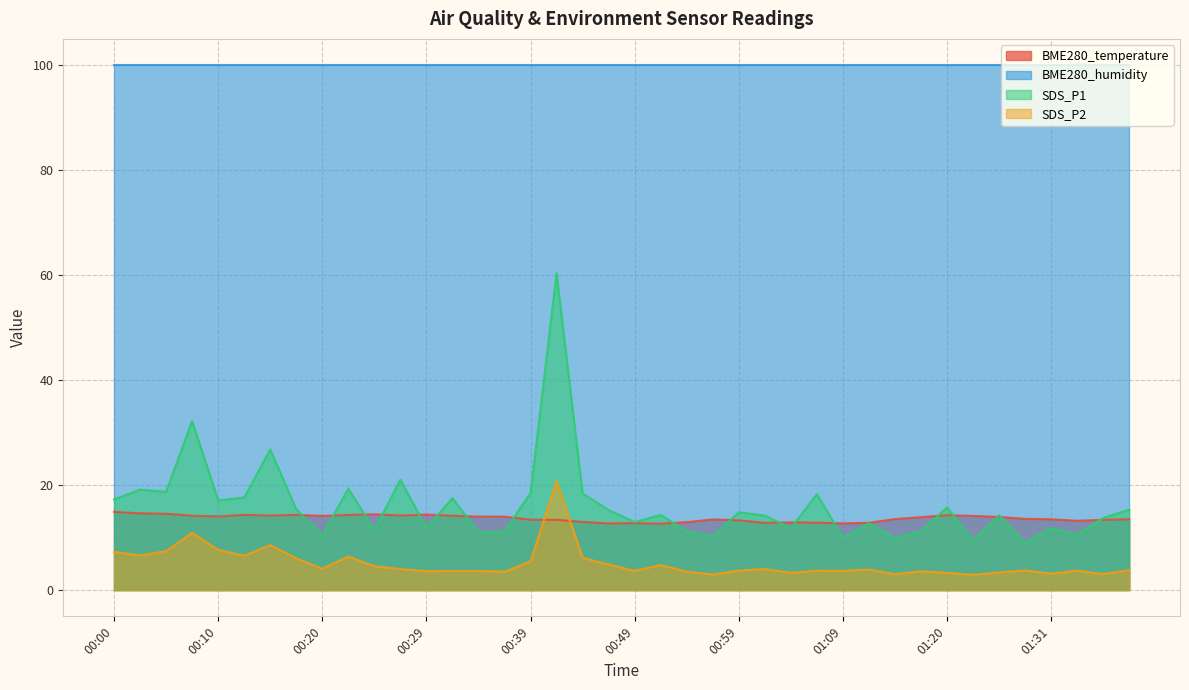

Count the number of data series in this chart.

4